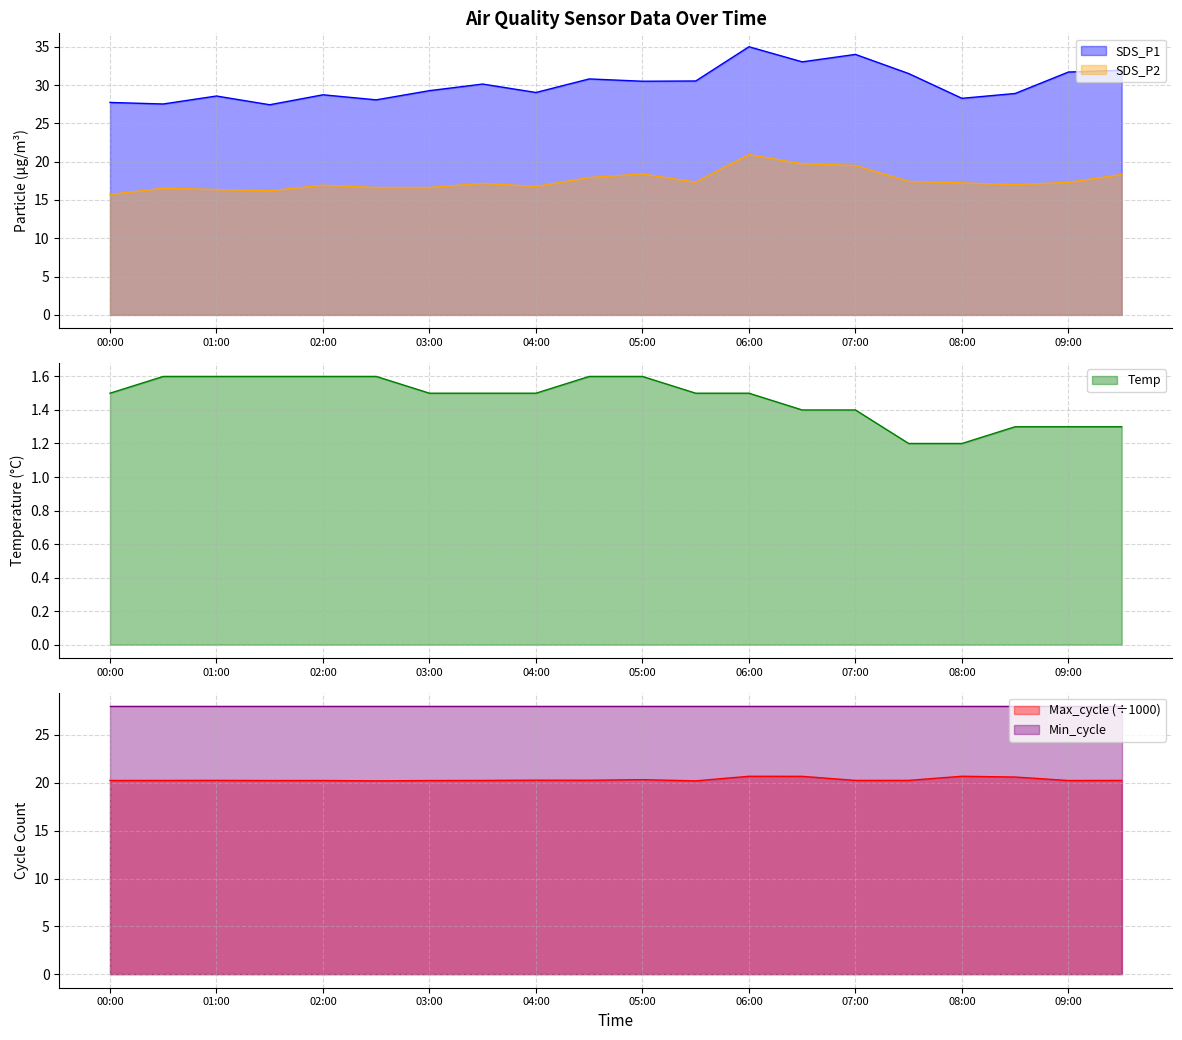

What is the label of the 15th point from the right?

02:30